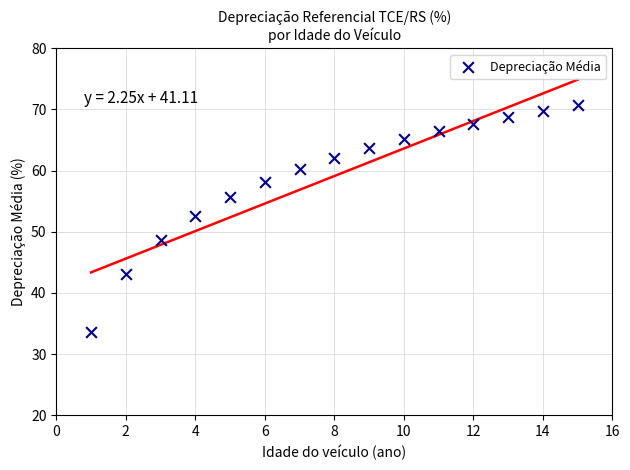

What Y value in the scatter plot is closest to 52?

52.6